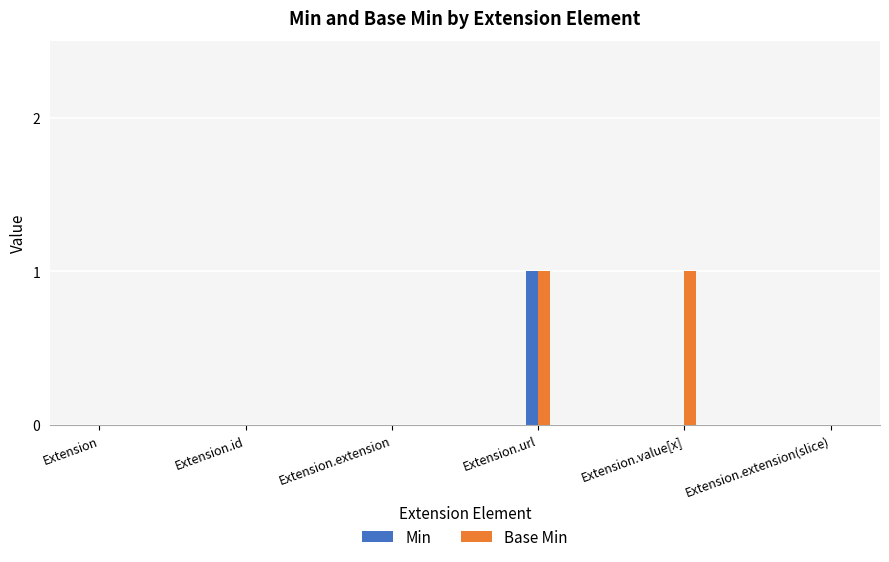

Reading left to right, transcribe all the data shown in this chart.

Min: 0	0	0	1	0	0
Base Min: 0	0	0	1	1	0